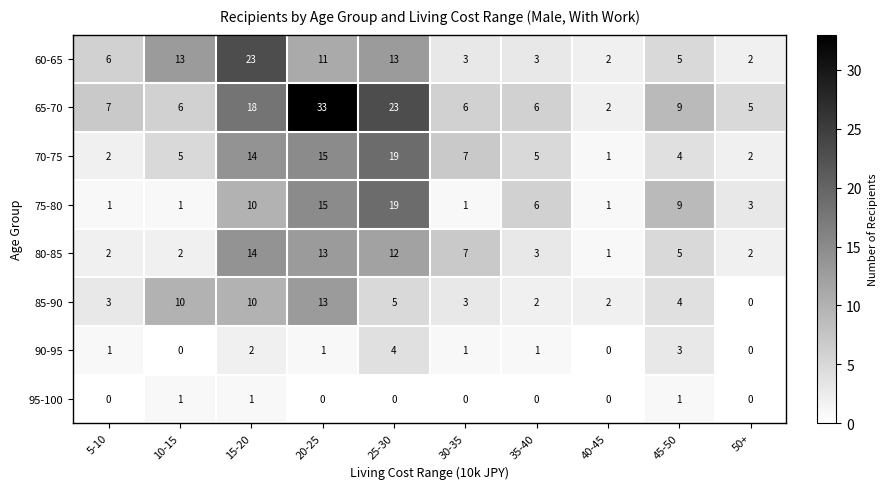

The value of 60-65 at 20-25 is 11. True or false?

True